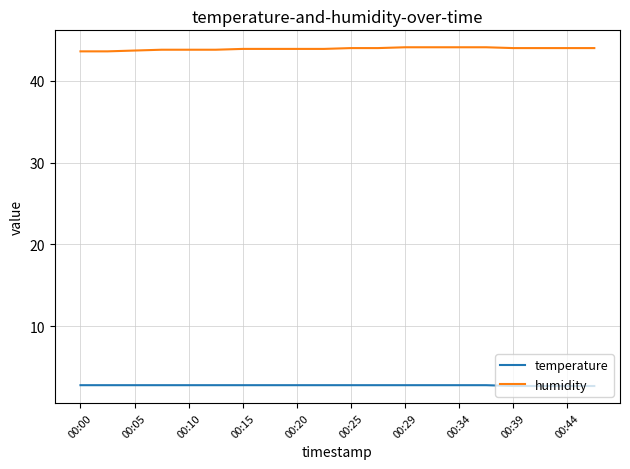

What is the sum of all temperature values?

55.6